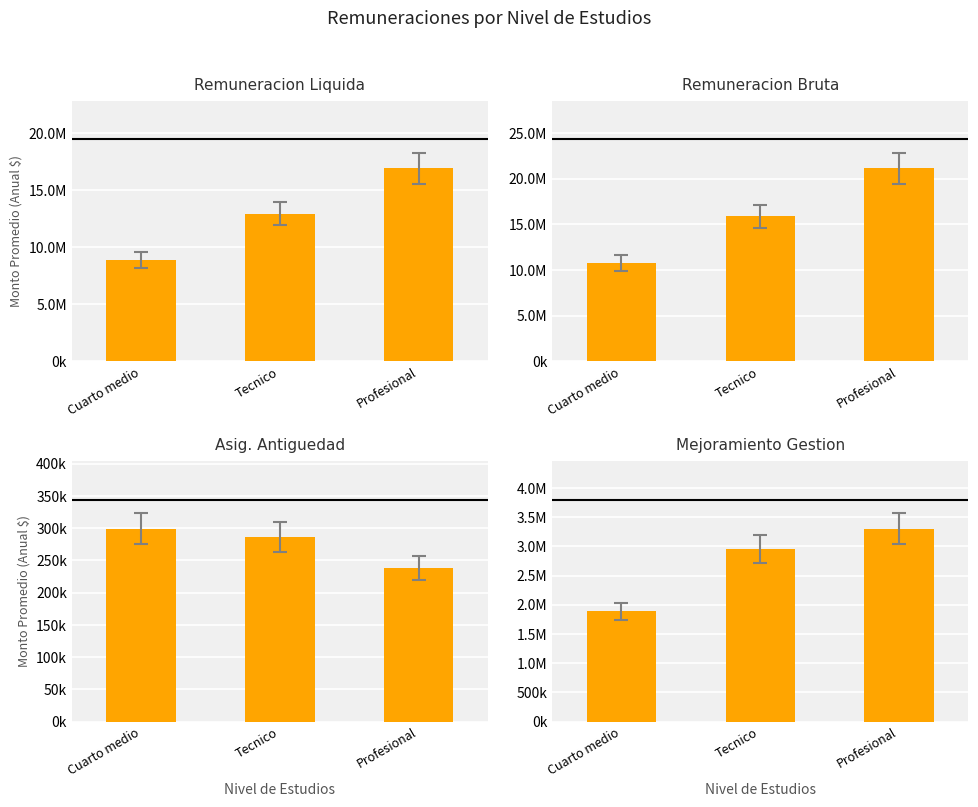

Reading right to left, extract all data points from this chart.

Remuneracion Liquida: 16917140.1	12929599.0	8853108.4
Remuneracion Bruta: 21161877.7	15894139.5	10781523.6
Asig. Antiguedad: 238005.9	286575.0	299535.5
Mejoramiento Gestion: 3306495.1	2955472.0	1886936.0